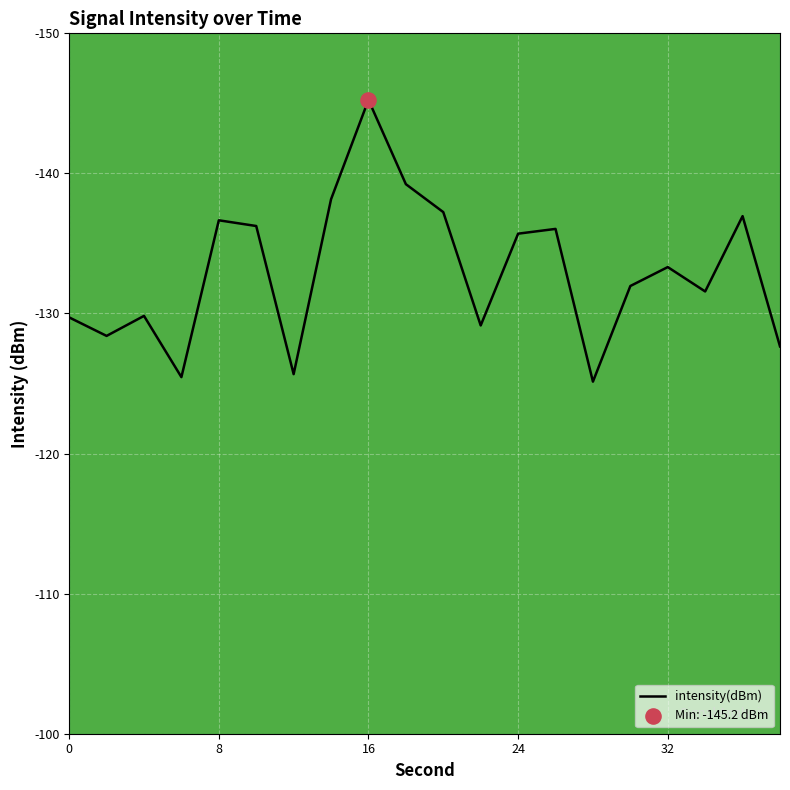

What is the lowest value of the intensity(dBm) series?

-145.2